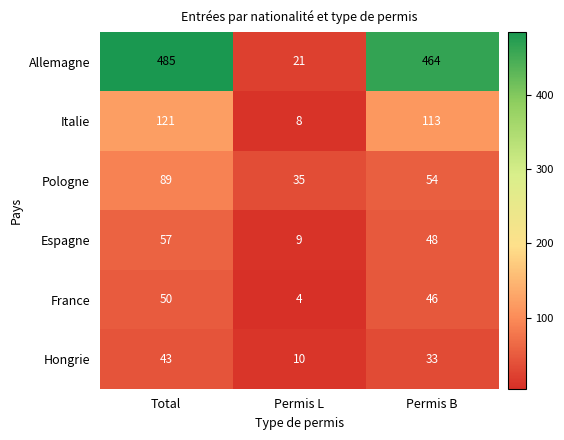

Which series has the largest total across all categories?

Allemagne